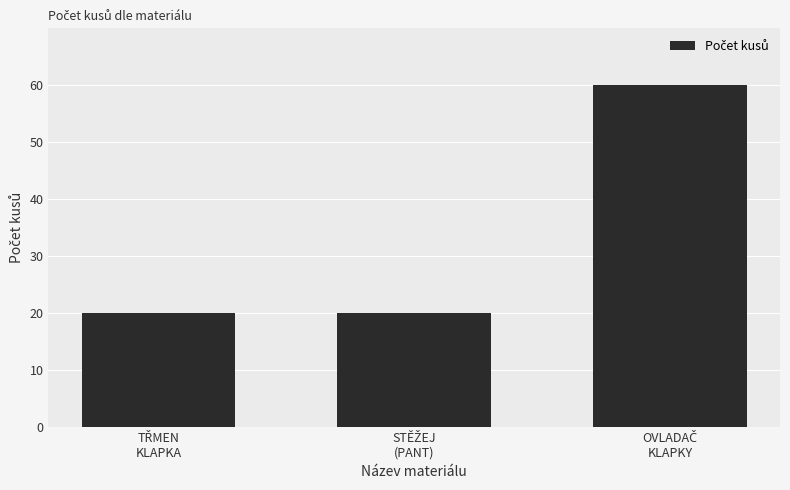

What is the average value?

33